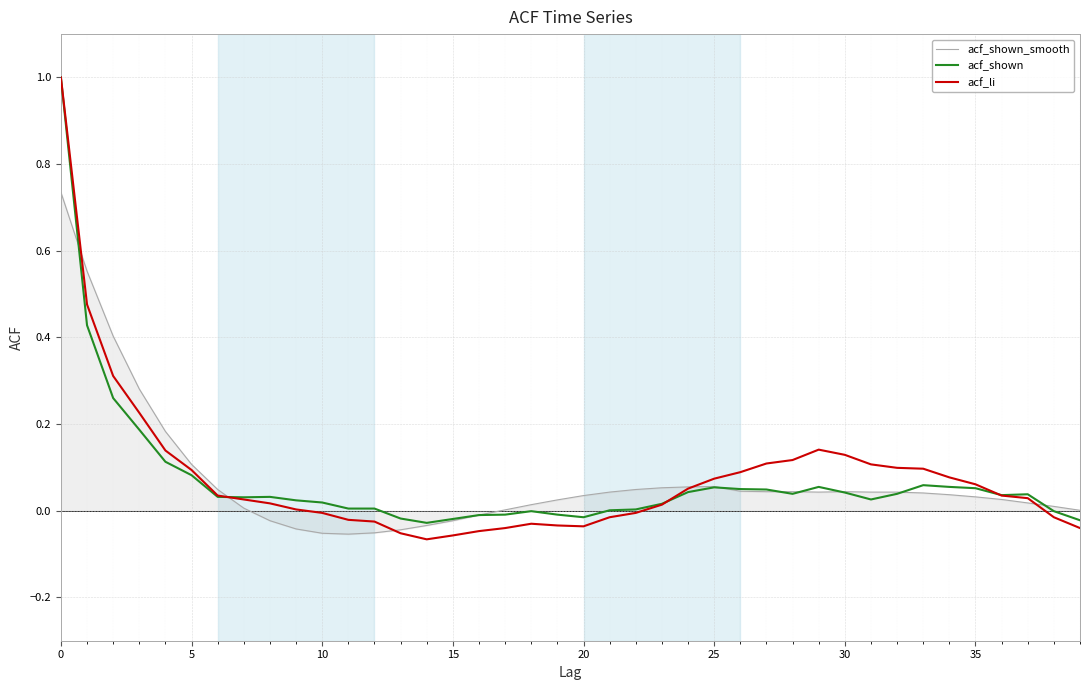

What is the greatest value displayed?

1.0